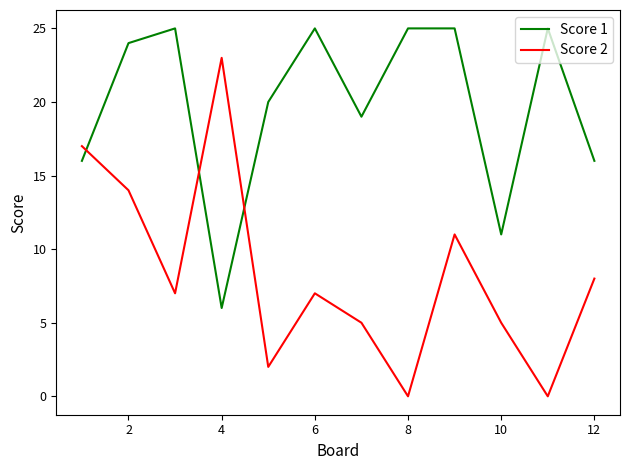

Which series ends up on top after the final intersection of Score 1 and Score 2?

Score 1